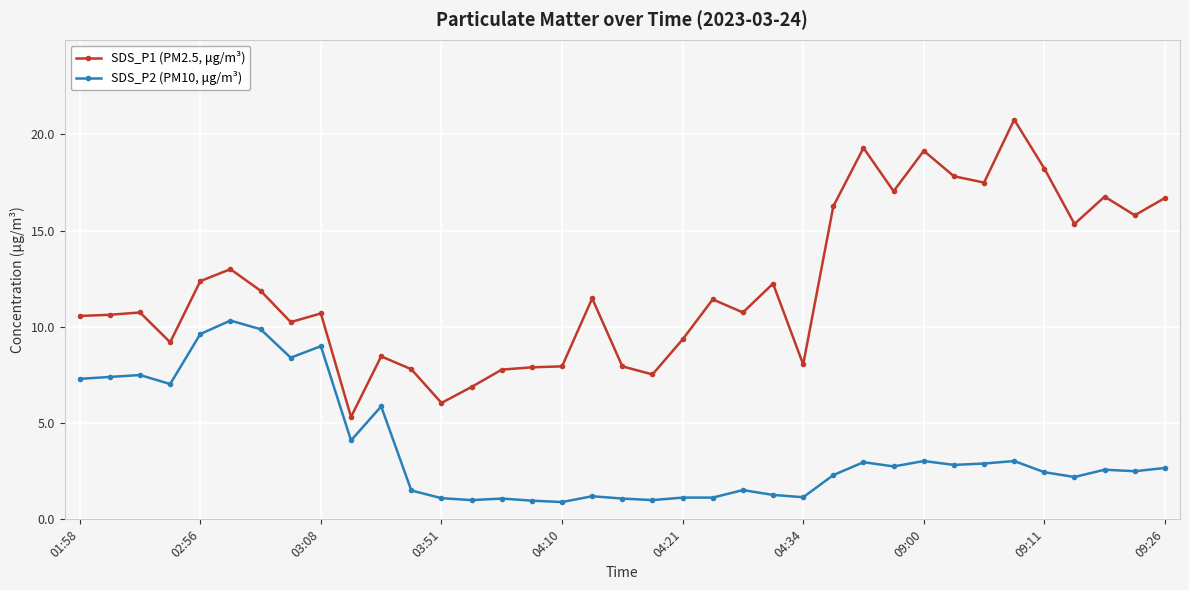

What is the maximum value for SDS_P2 (PM10, μg/m³)?

10.3